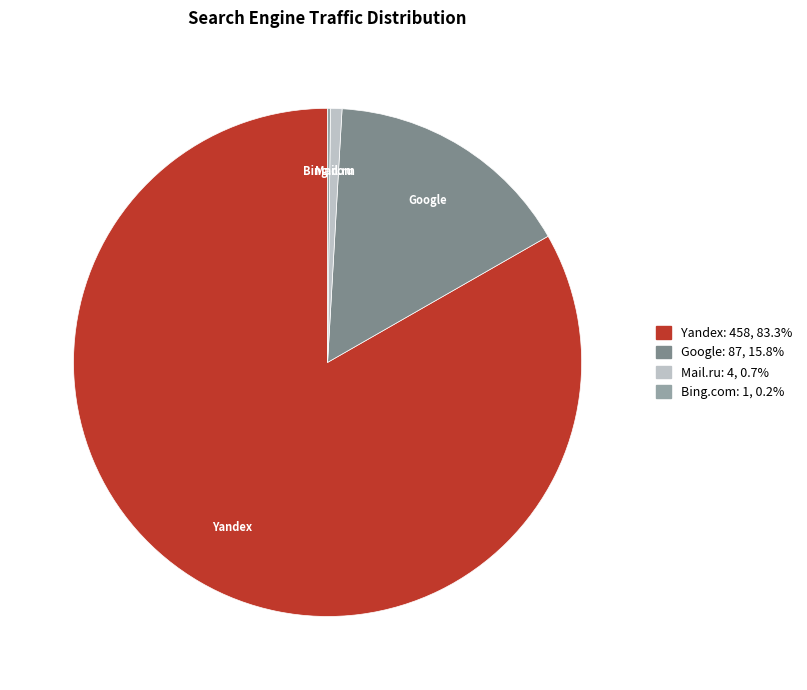

Between Google and Yandex, which is larger?

Yandex